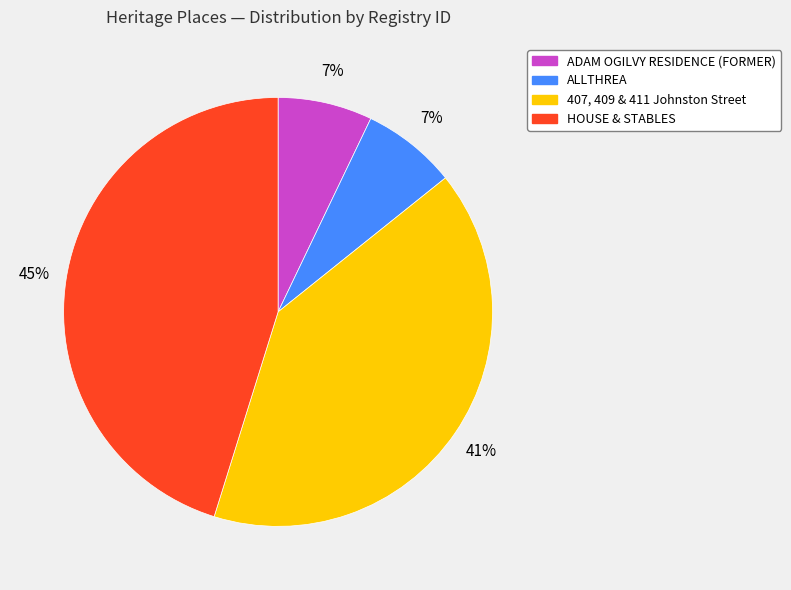

Is there any slice that represents more than half of the pie?

No